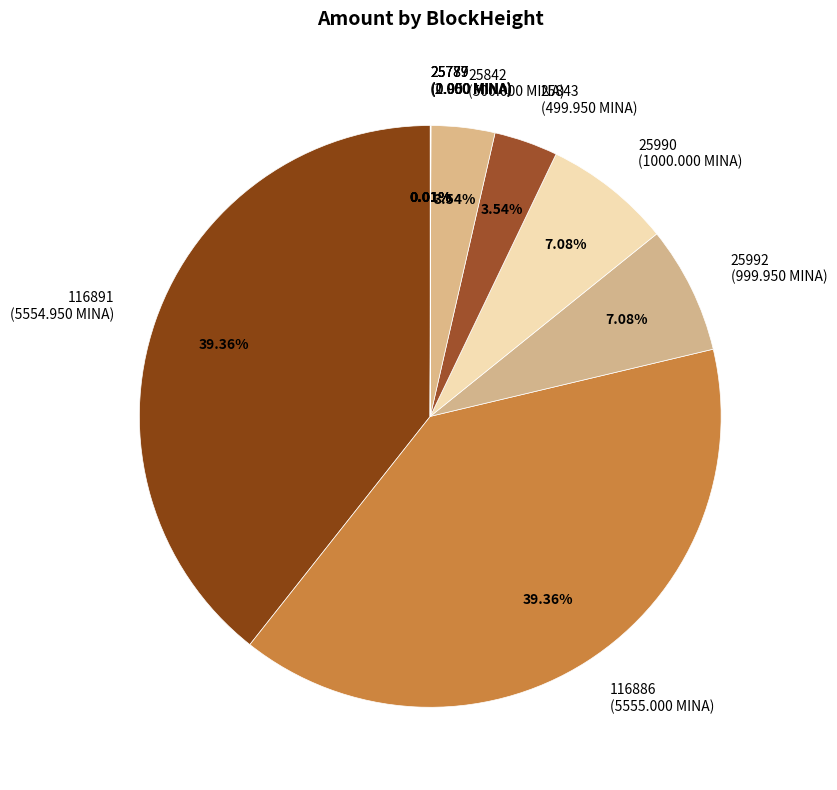

Does any single category account for the majority?

No